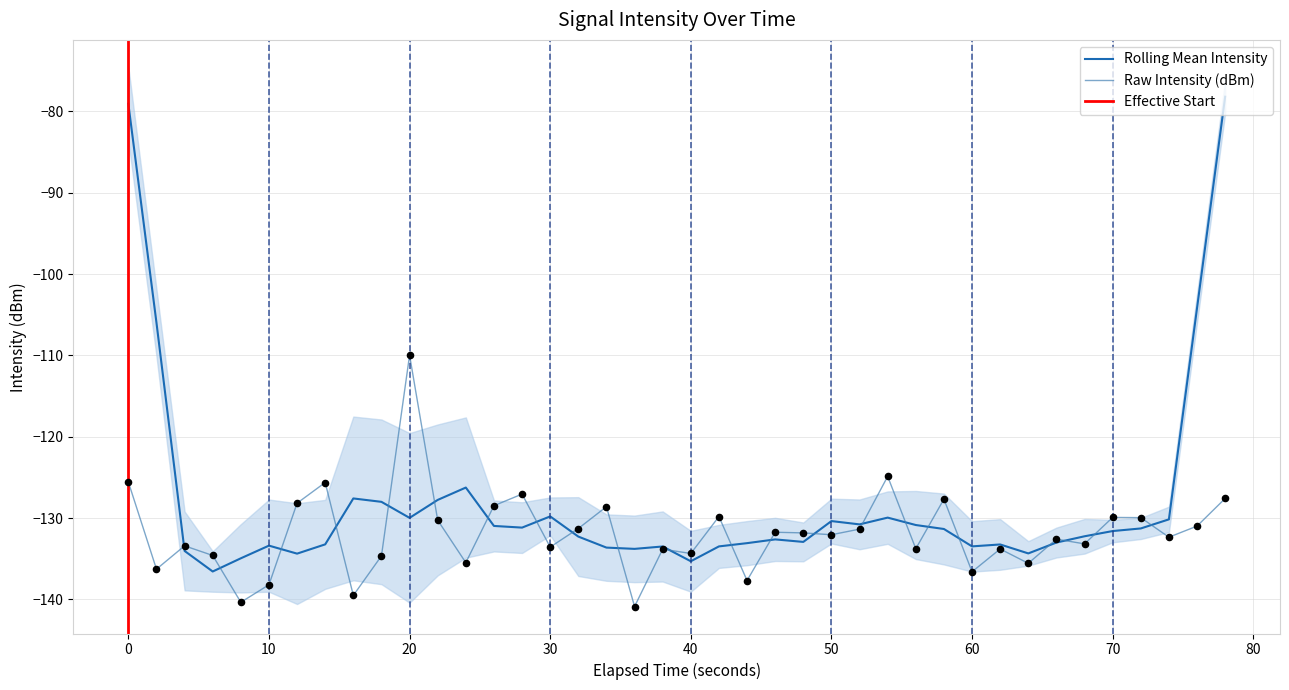

What is the maximum value for Rolling Mean Intensity?

-78.2